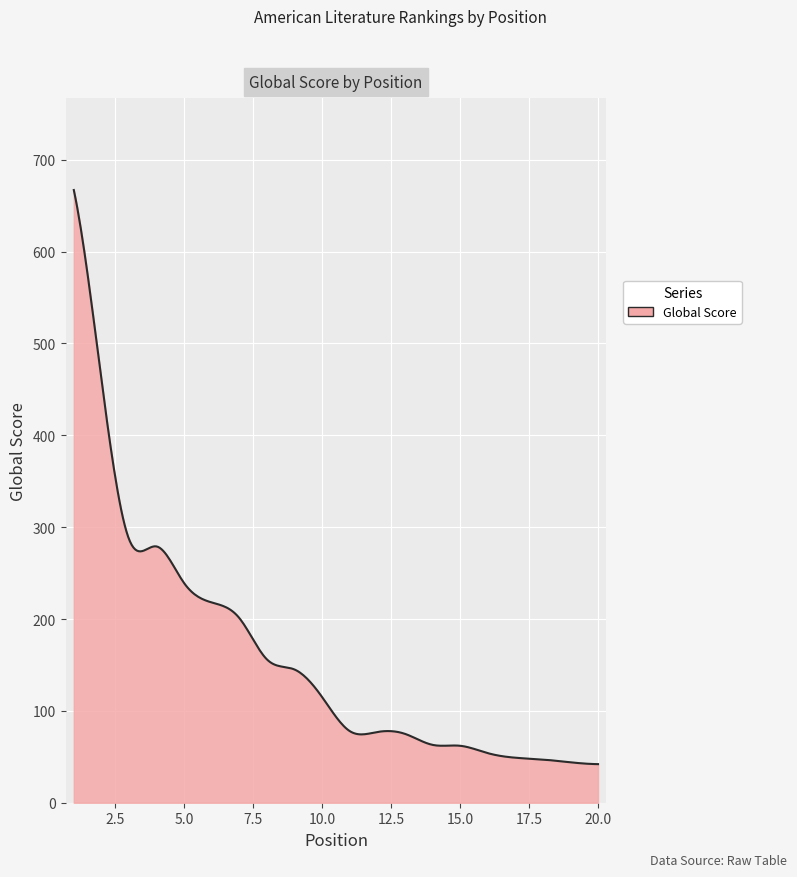

What is the difference between the maximum and minimum values?

625.0